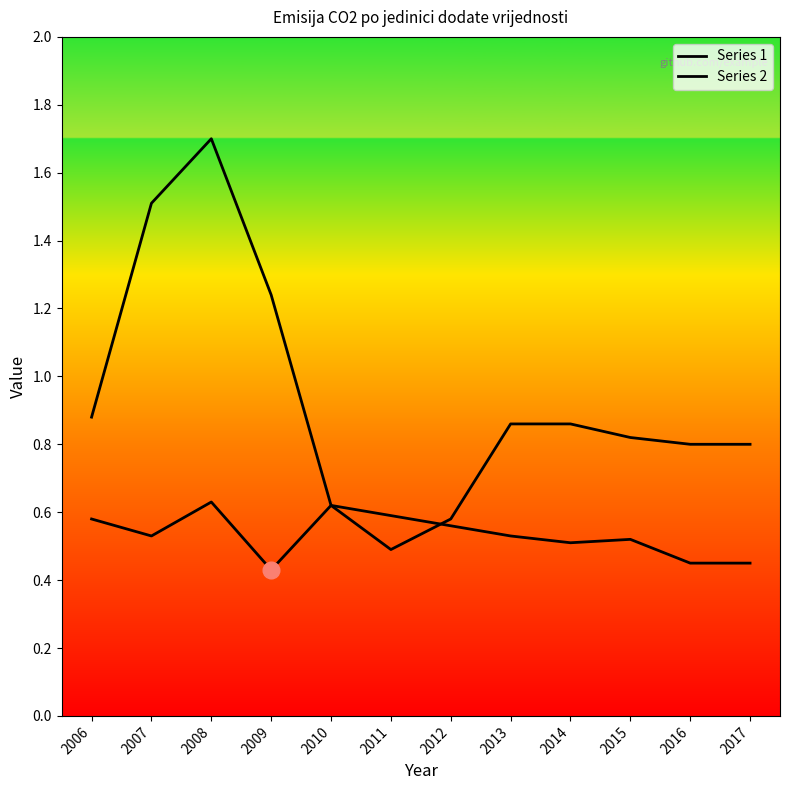

What is the sum of the Series 2 values at 2010 and 2008?

2.3